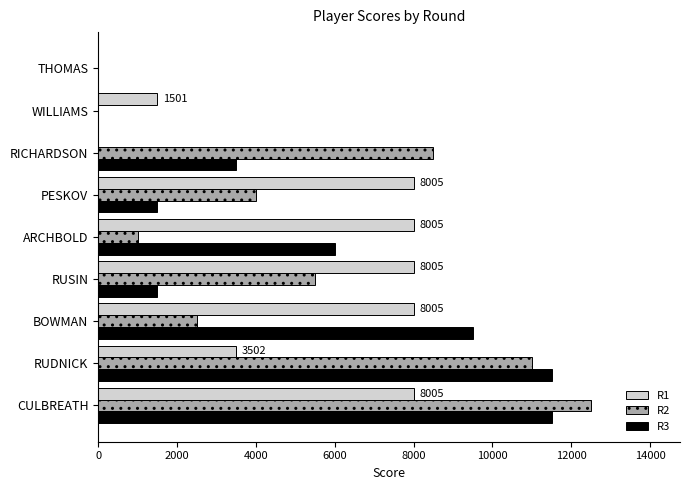

How many categories are shown in the chart?

9